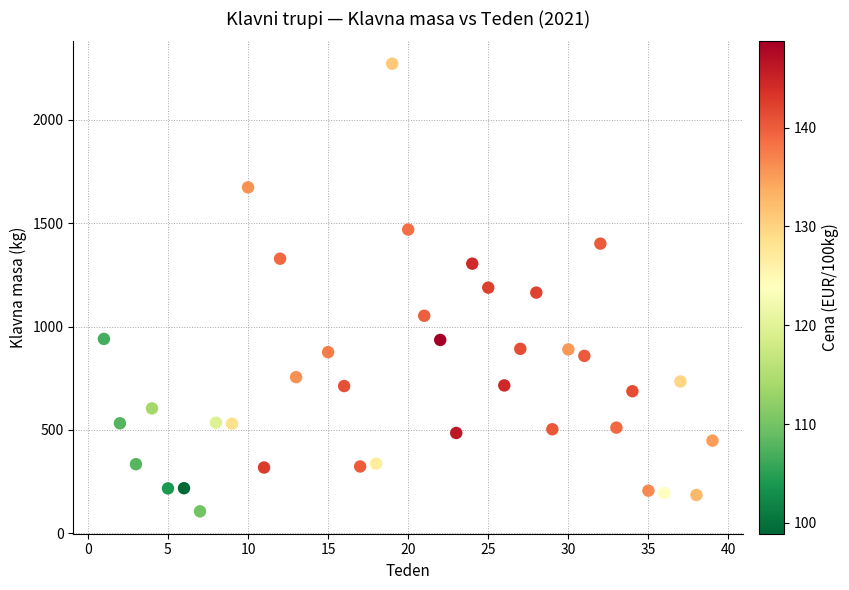

What is the range of X values (max minus min)?

38